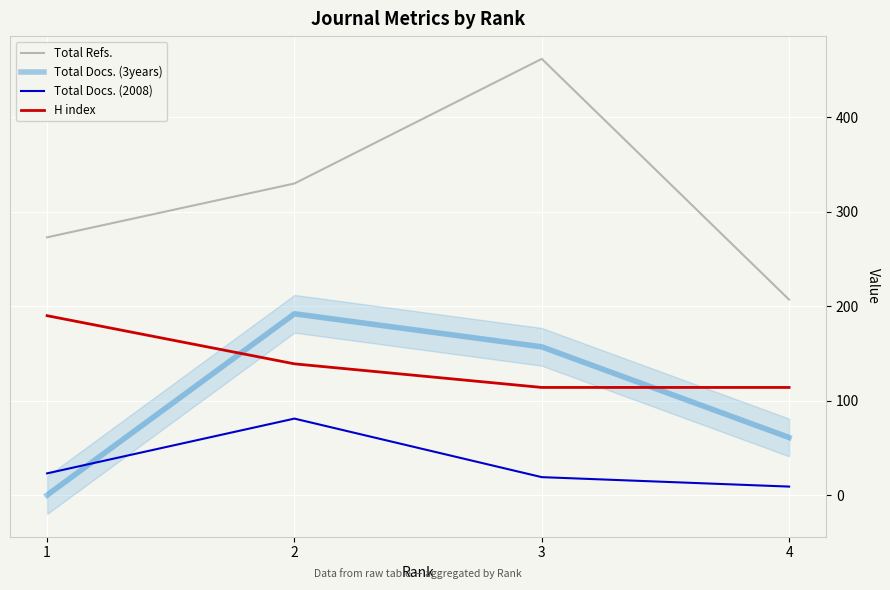

True or false: Total Docs. (3years) and Total Refs. intersect in this chart.

False